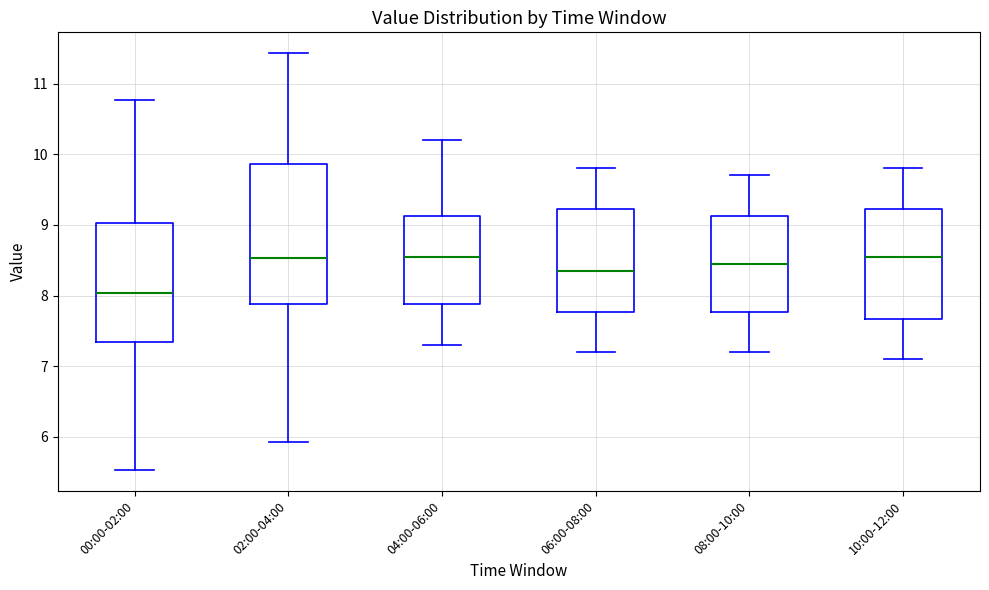

Which box has the lowest median line?

00:00-02:00